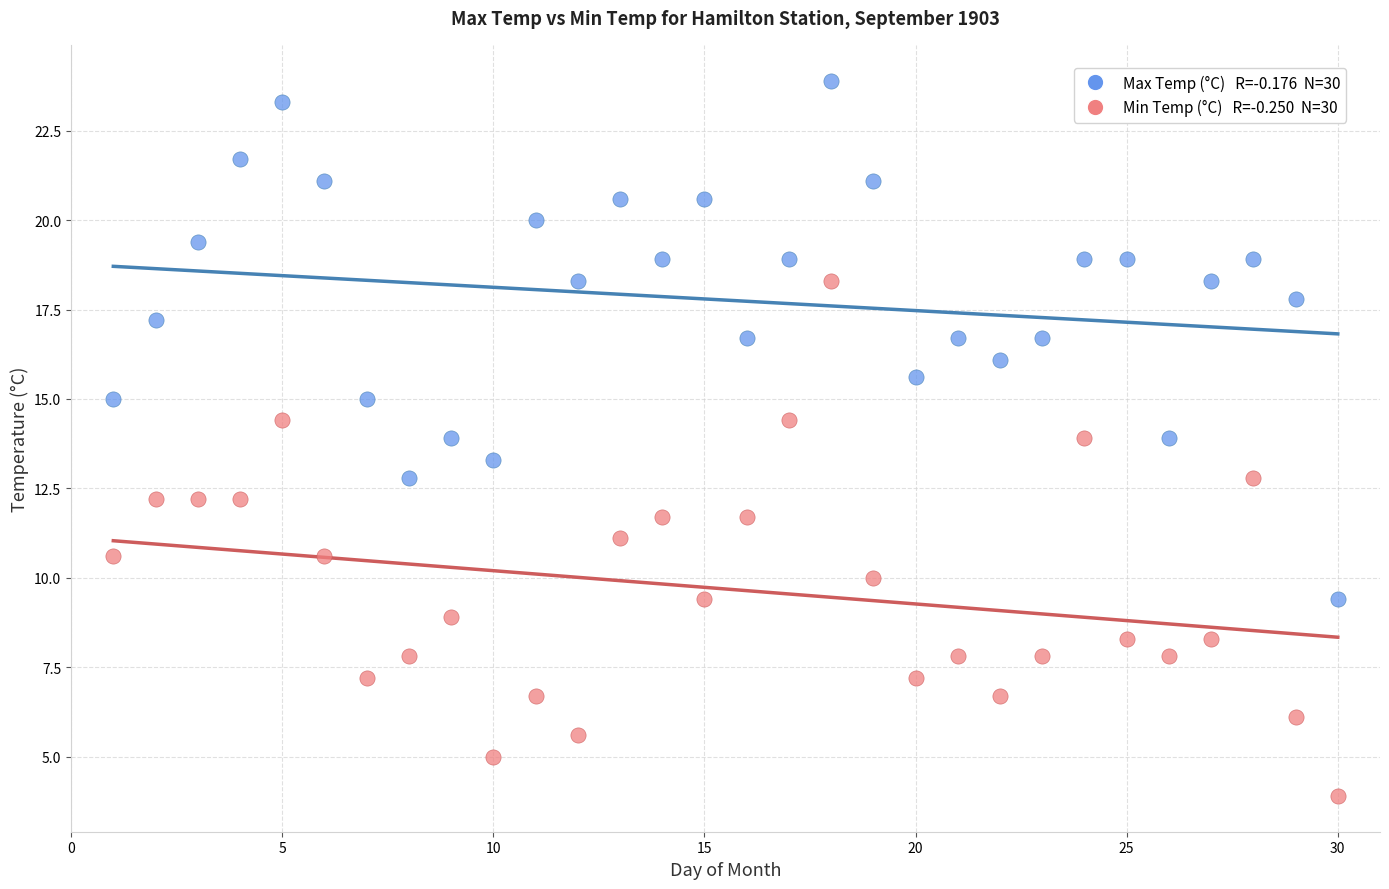

Across all data points, what is the range of Y values (max minus min)?

20.0